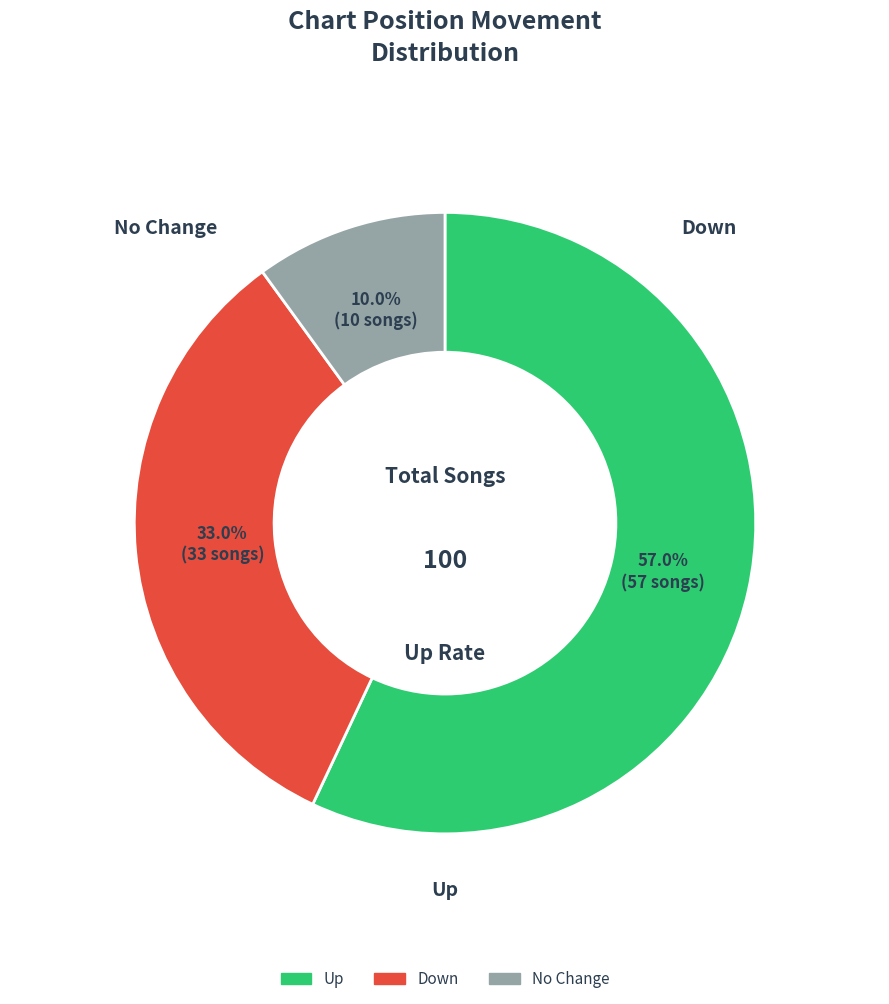

What percentage is the - slice, to the nearest percent?

10%